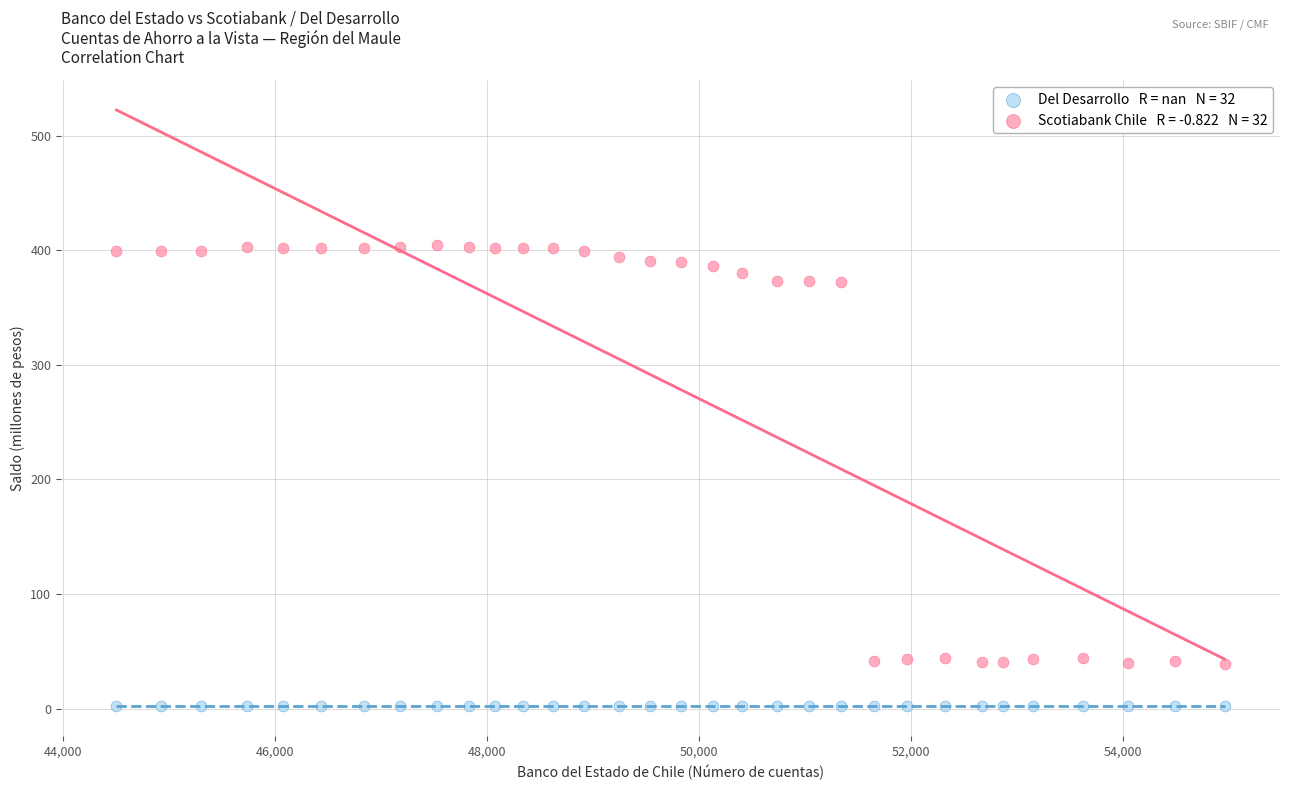

How many points are shown in the scatter plot?

64